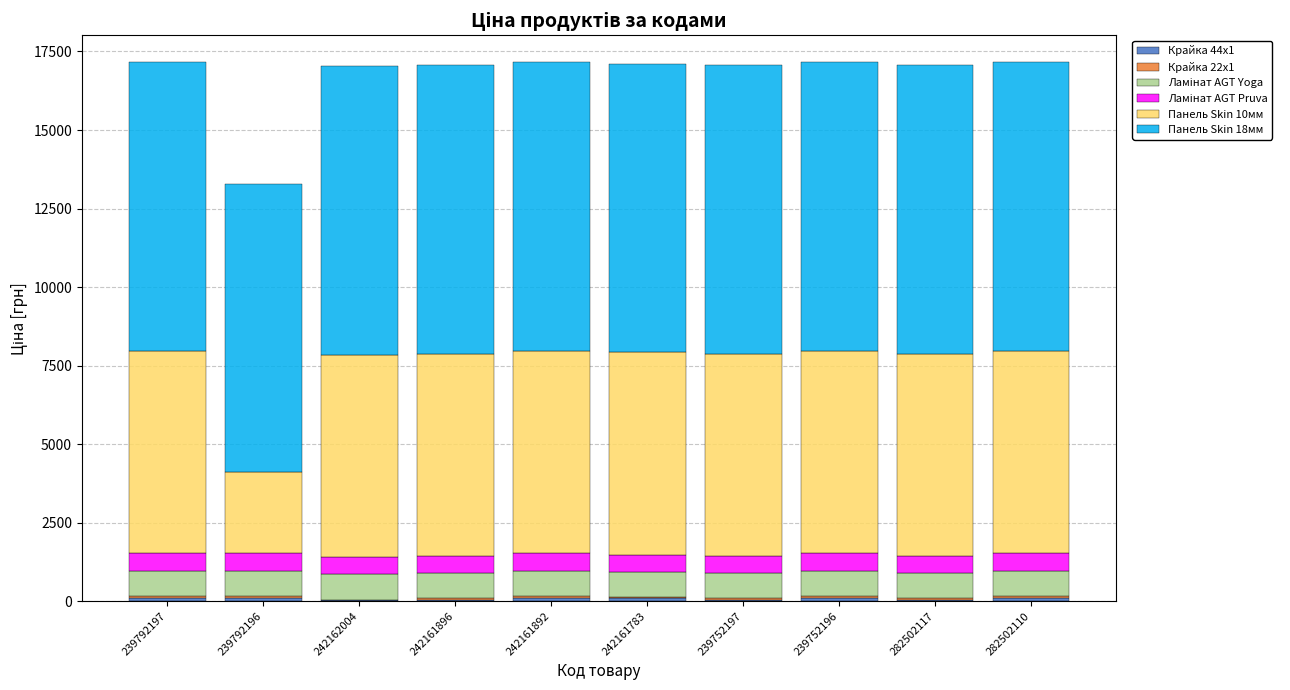

Does the chart contain stacked bars?

Yes